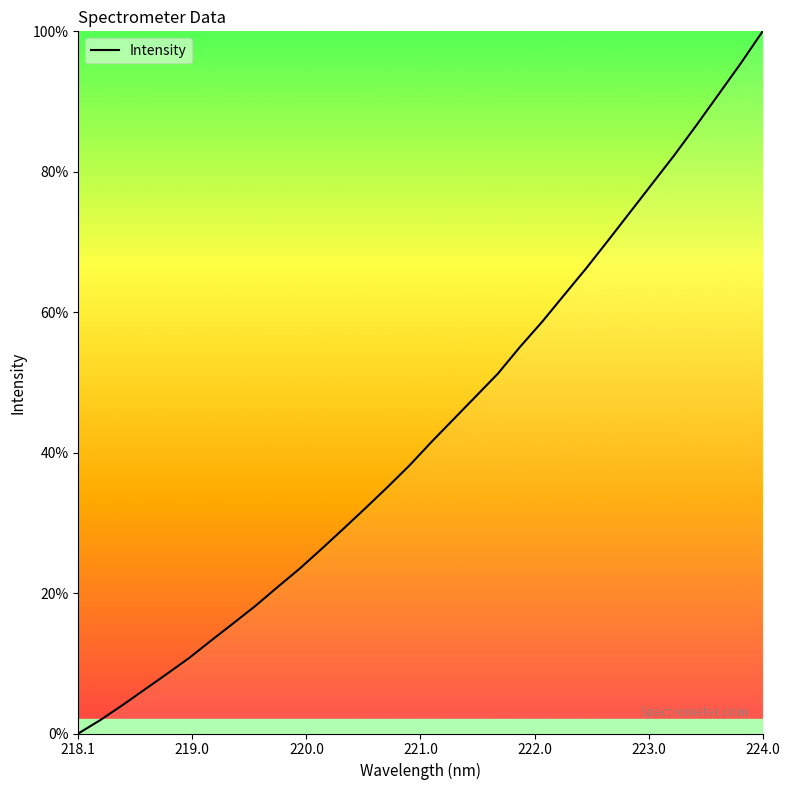

What is the difference between the maximum and minimum values?

100.0